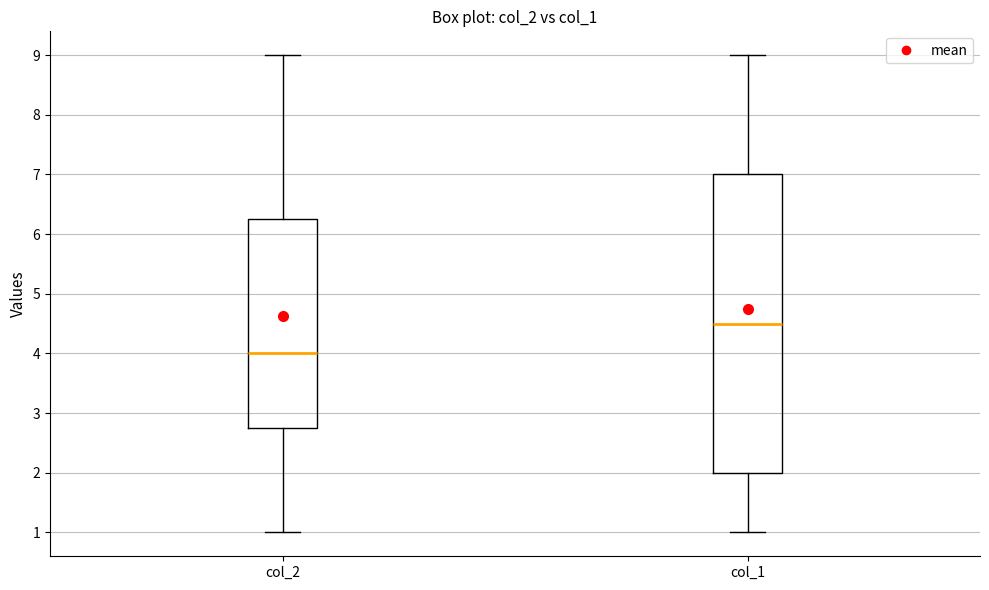

Where is the lower edge of the box for col_1 on the y-axis? The values are not printed on the chart, so give them approximately, as read against the axis.

2.0